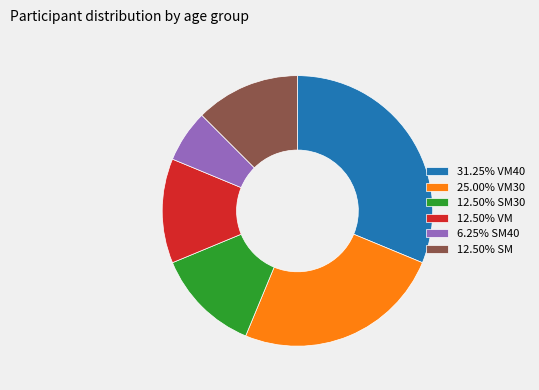

Is the sum of 31.25% VM40 and 12.50% SM30 greater than half?

No